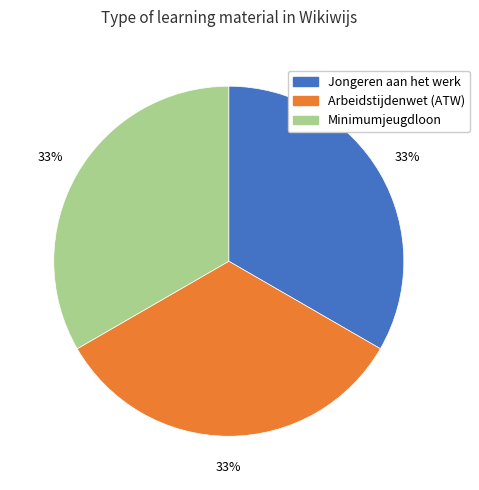

How many slices are in this pie chart?

3